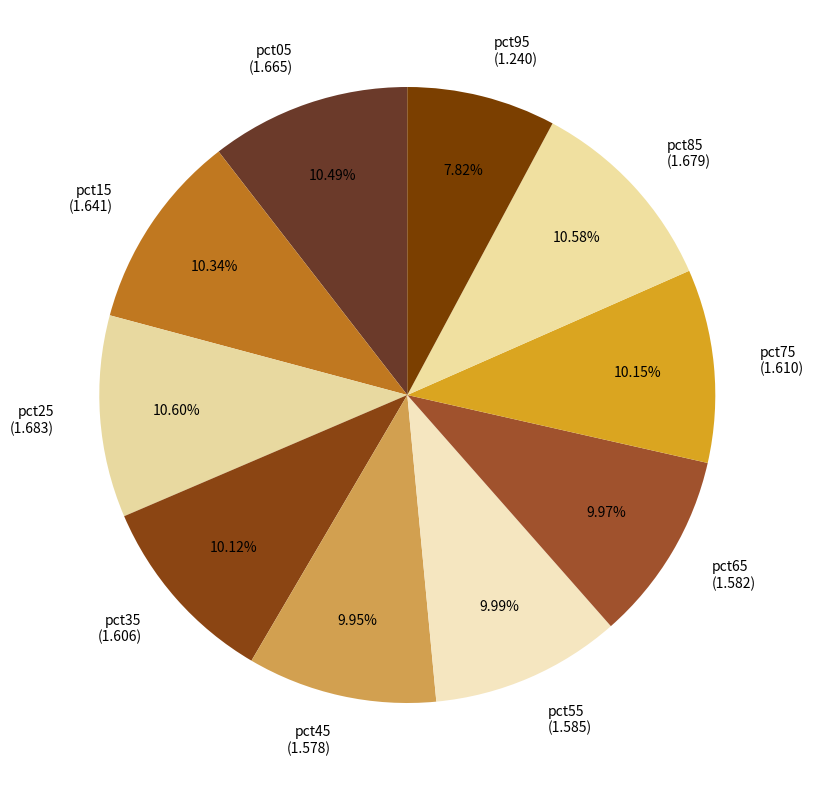

To the nearest percent, what portion does pct45 represent?

10%